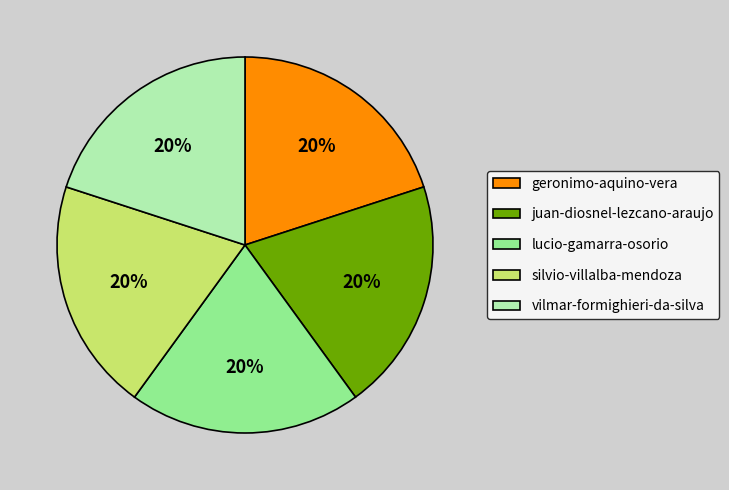

To the nearest percent, what is the average slice percentage?

20%